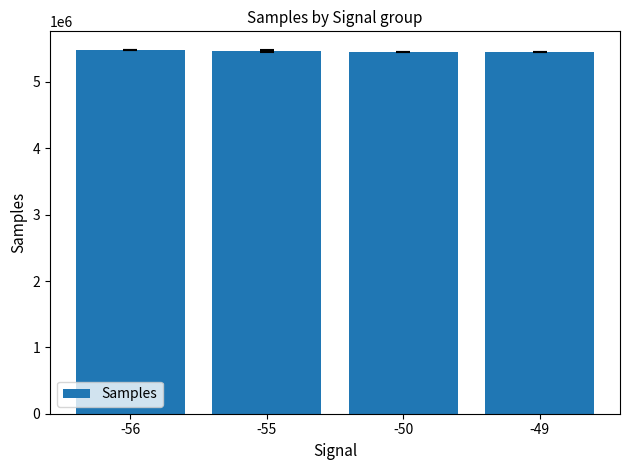

What is the minimum value shown in the chart?

5452430.0